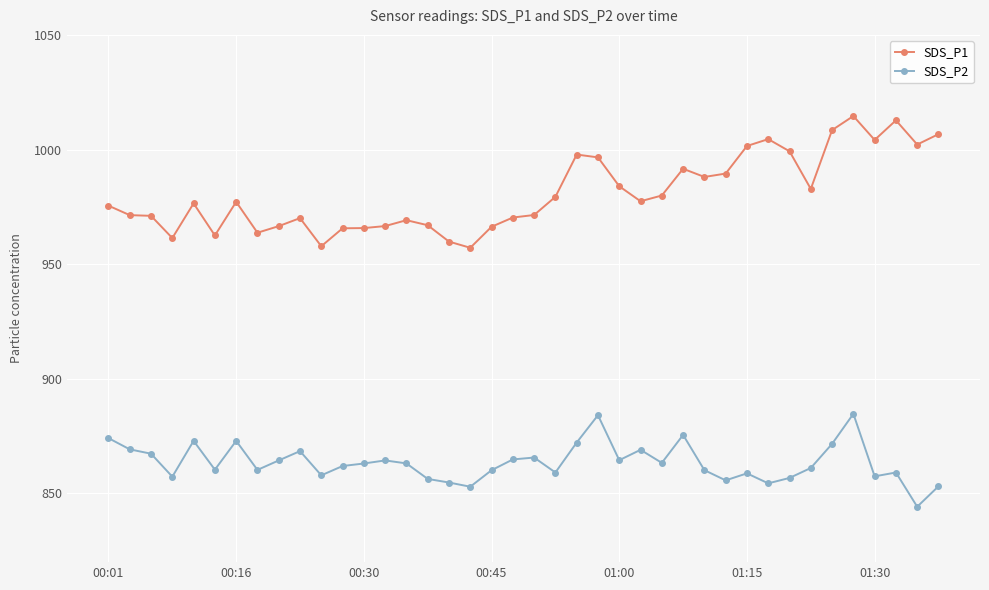

What is the value of the SDS_P2 point at the 21st from the left?

865.6